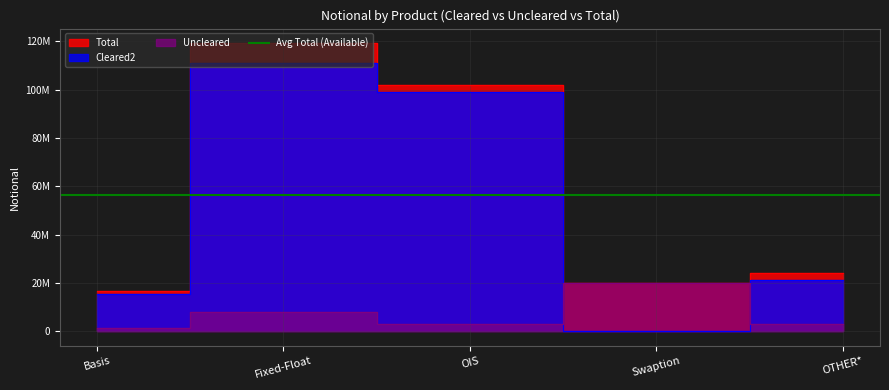

What is the sum of the Cleared2 values at Fixed-Float and OIS?

210292424